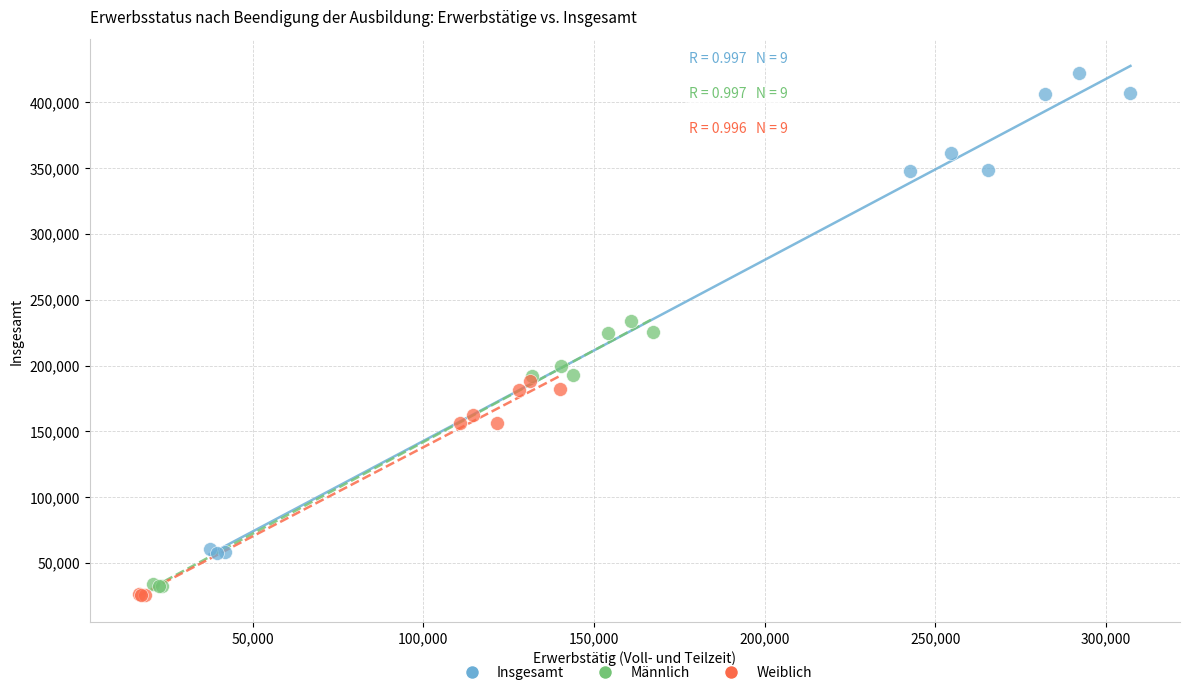

Which series reaches the maximum Y coordinate?

Insgesamt